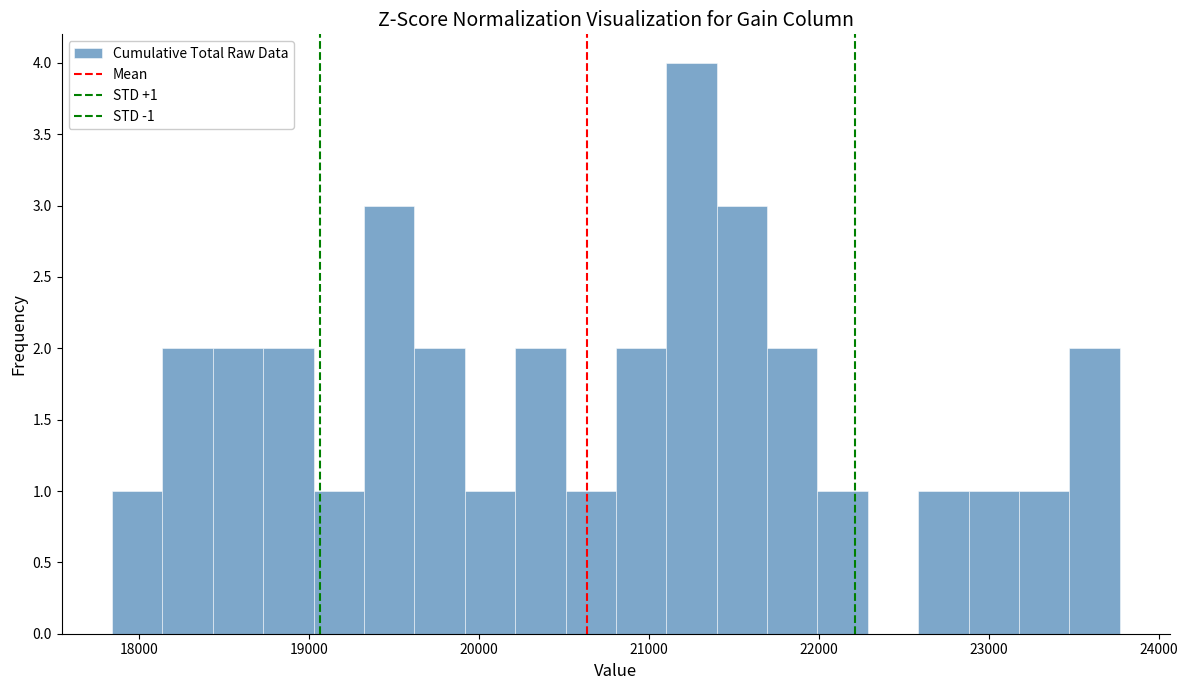

Around what value on the x-axis is the tallest bar? Give the approximate position of its centre, as read against the axis.

21200